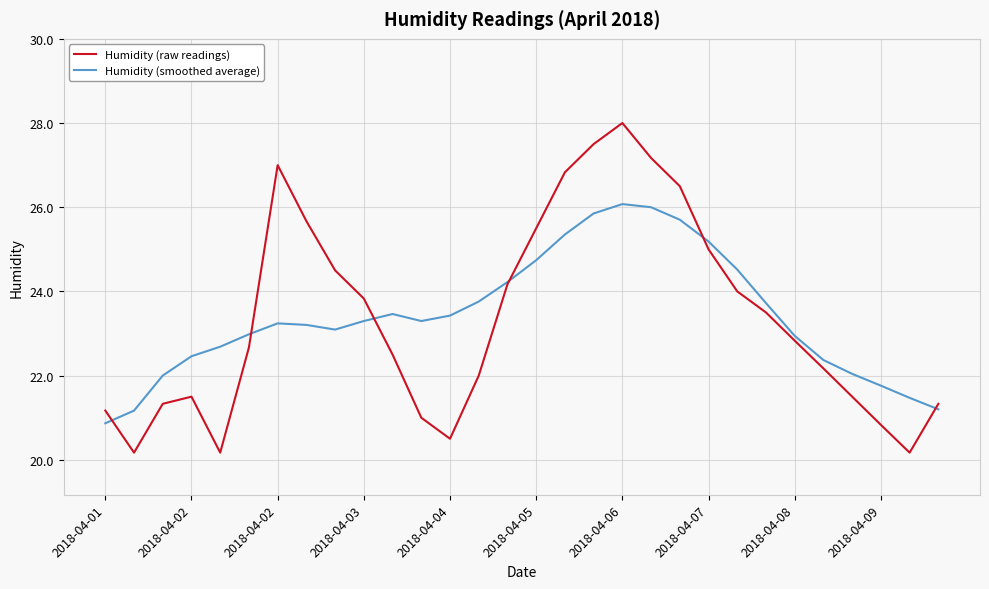

Rank the series by their maximum value, from highest to lowest.

Humidity (raw readings), Humidity (smoothed average)